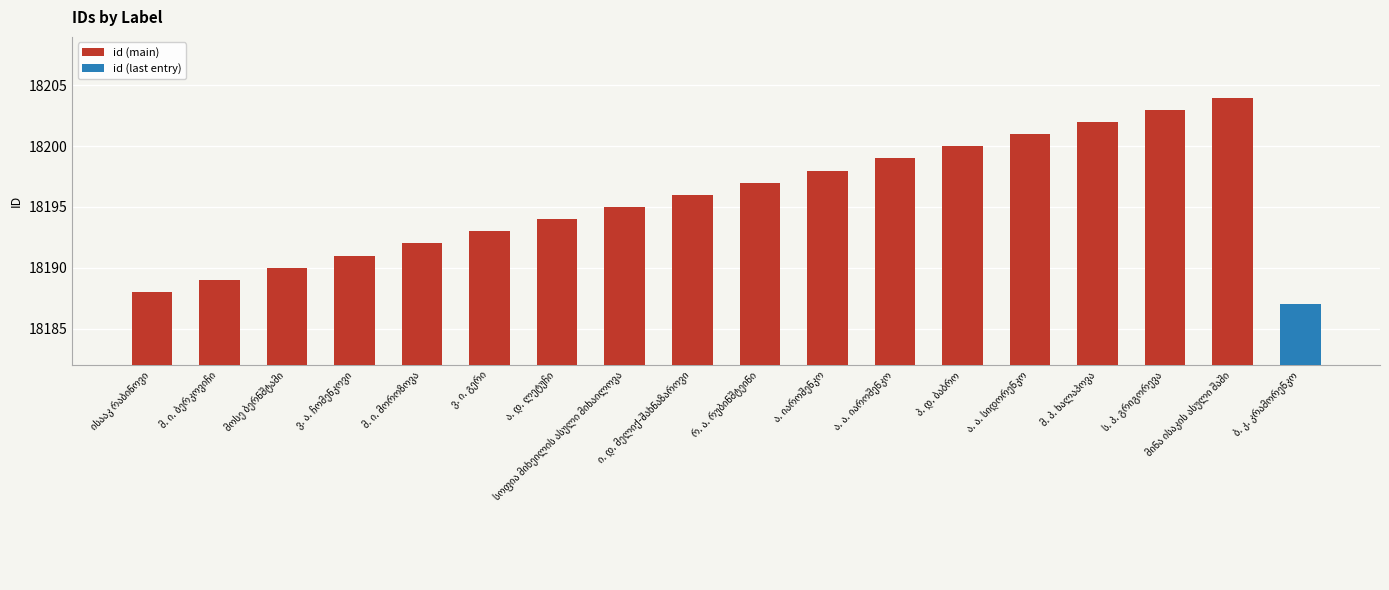

What is the maximum value shown in the chart?

18204